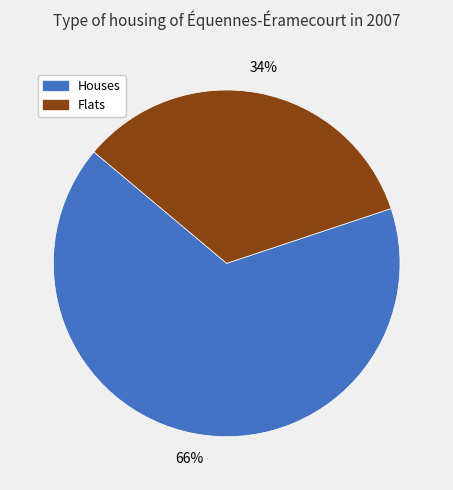

Is it true that Houses is 60% of the pie?

False